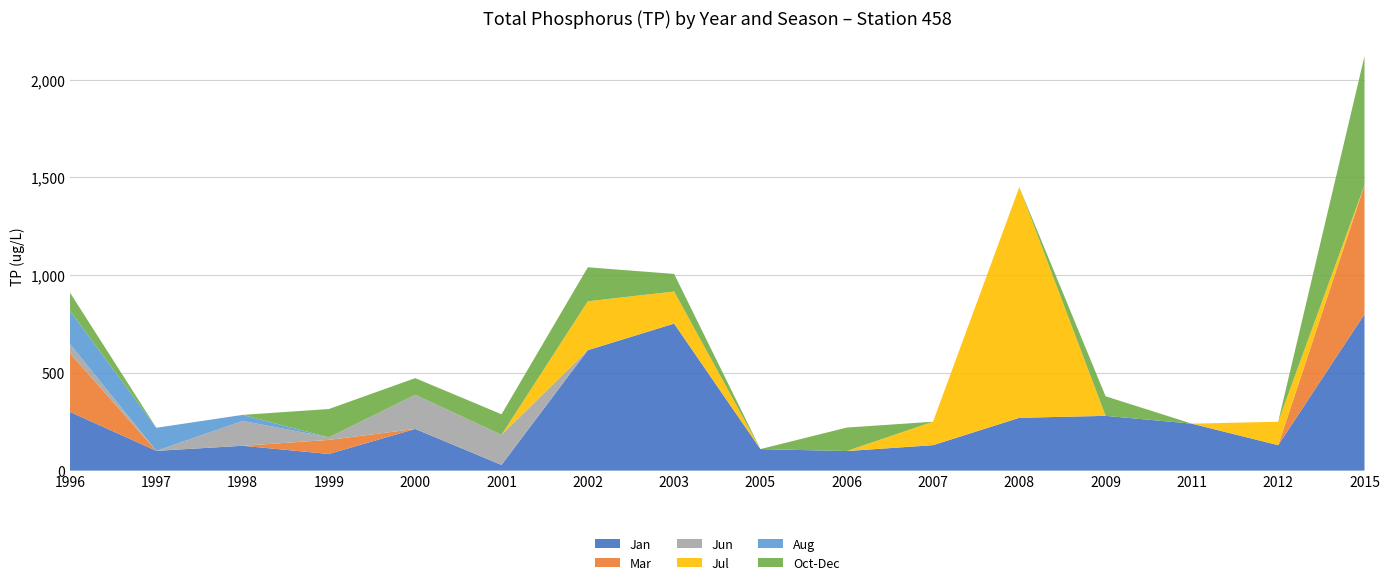

Reading left to right, extract all data points from this chart.

Jan: 300	101	127	85	213	29	616	752	110	100	130	270	280	240	130	800
Mar: 300	0	0	72	0	0	0	0	0	0	0	0	0	0	0	660
Jun: 47	0	127	13	175	154	0	0	0	0	0	0	0	0	0	0
Jul: 0	0	0	0	0	0	250	164	0	0	120	1180	0	0	120	0
Aug: 170	118	31	0	0	0	0	0	0	0	0	0	0	0	0	0
Oct-Dec: 93	0	0	145	85	105	174	90	0	120	0	0	100	0	0	660